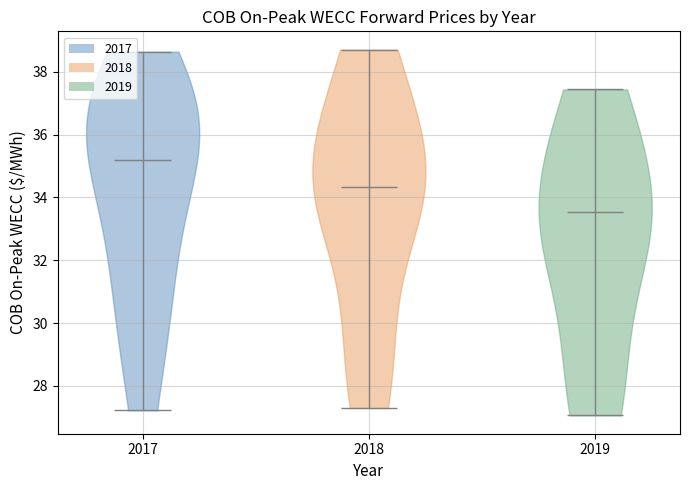

Which violin has the lowest median line?

2019